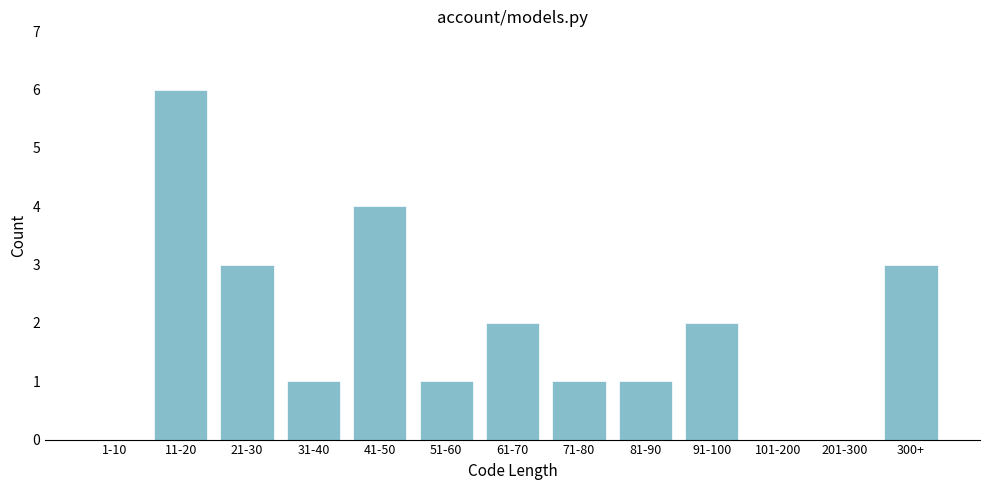

Reading right to left, what are all the values shown in this chart?

300+=3	201-300=0	101-200=0	91-100=2	81-90=1	71-80=1	61-70=2	51-60=1	41-50=4	31-40=1	21-30=3	11-20=6	1-10=0